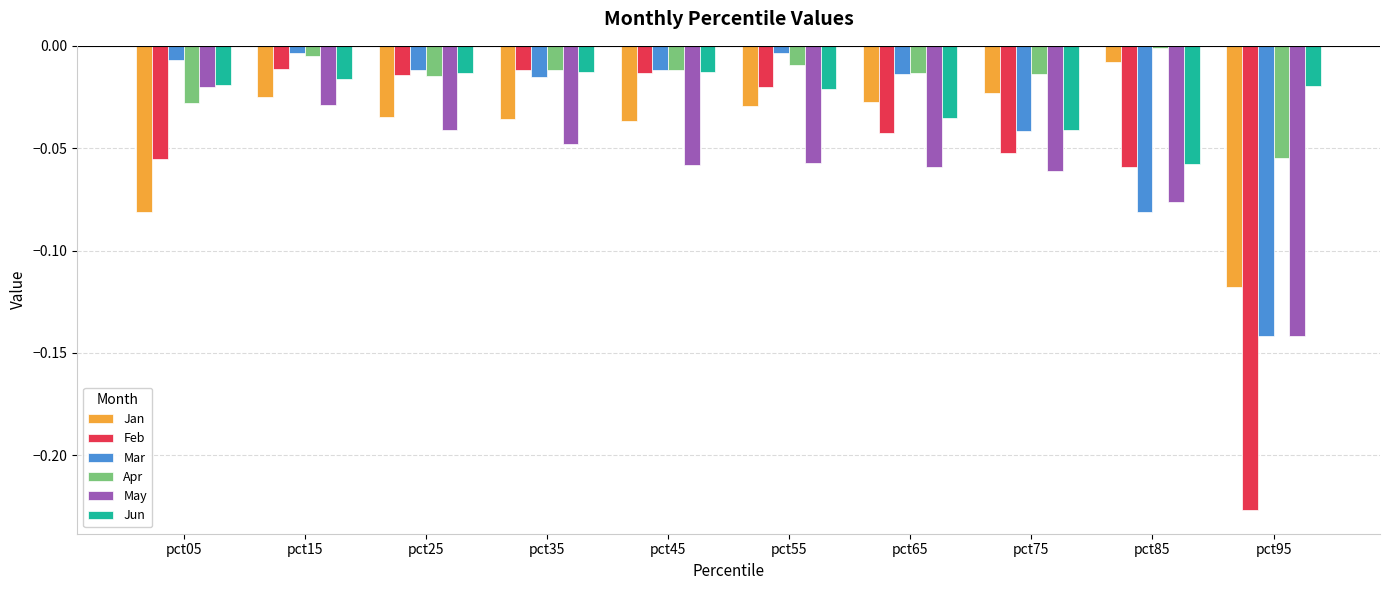

What is the difference between the second highest and second lowest values in the Jan series?

0.1